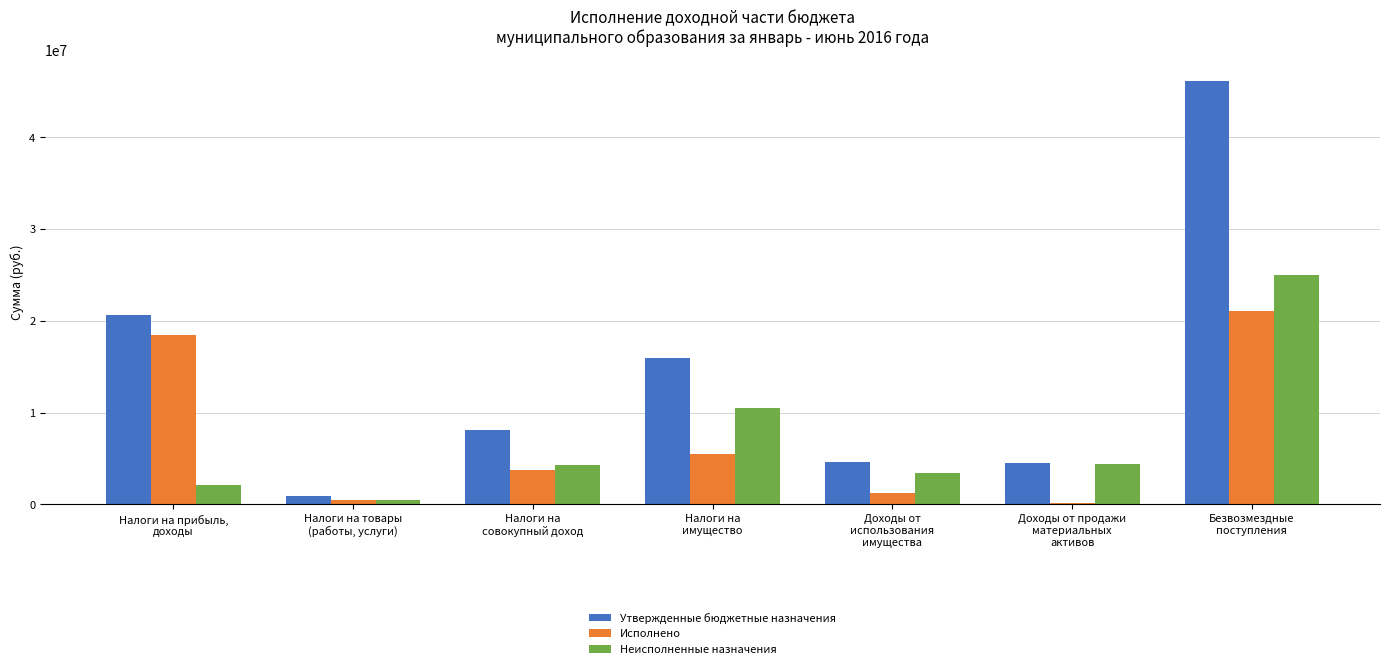

What is the greatest value displayed?

46132148.9